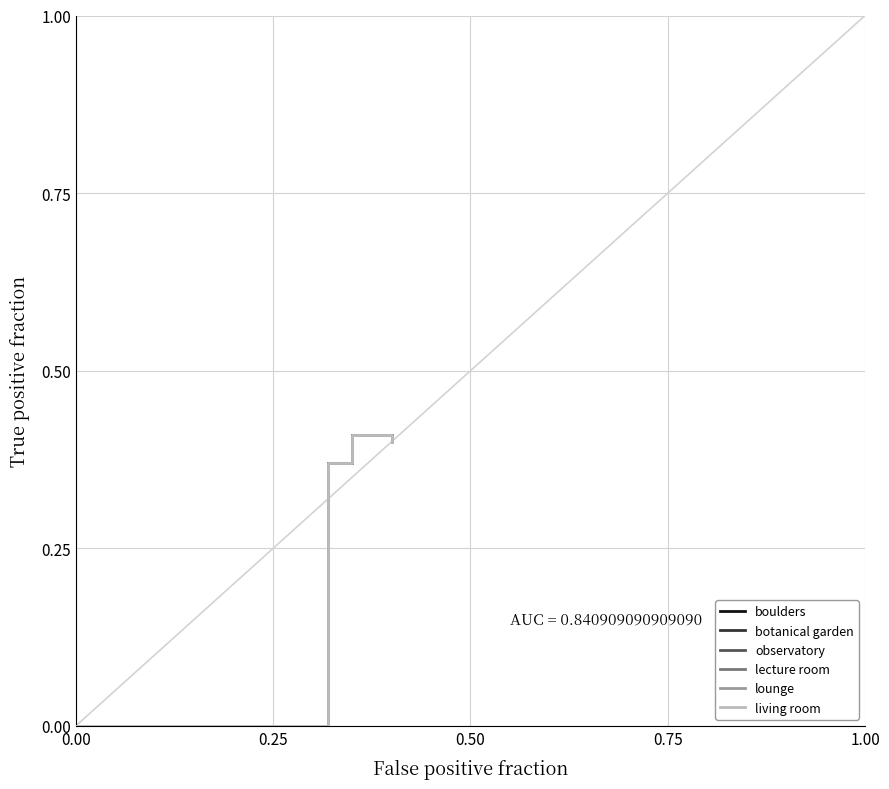

True or false: lecture room and living room intersect in this chart.

False